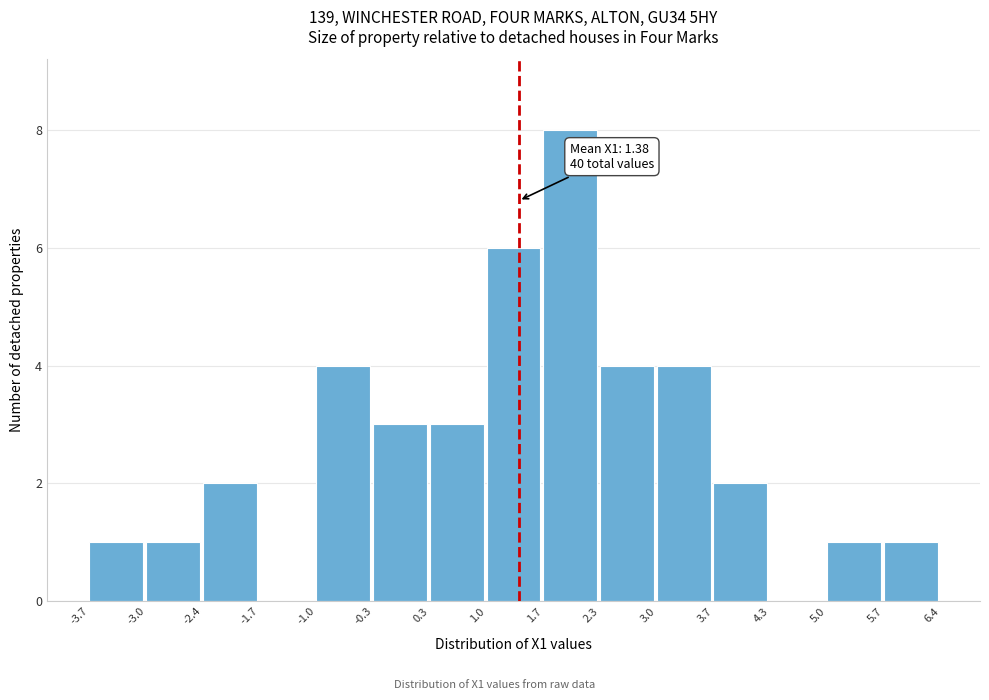

Which range on the x-axis has the tallest bar?

1.7 to 2.3